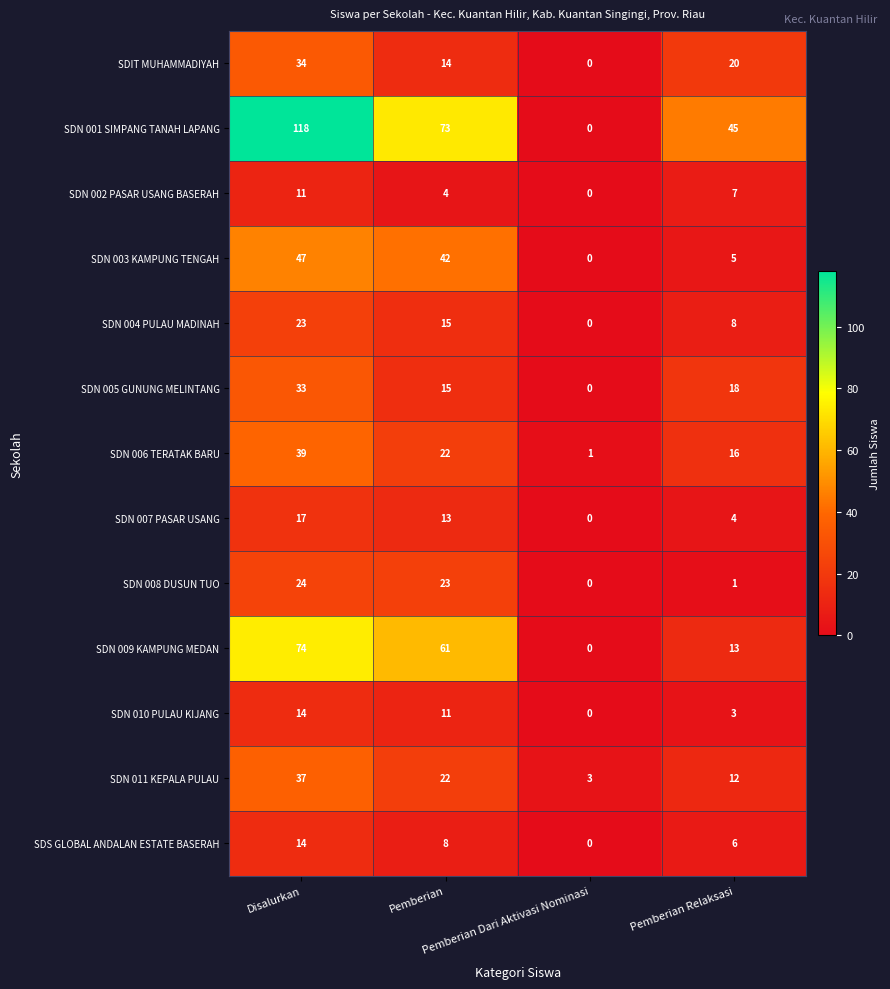

How many values in the SDN 011 KEPALA PULAU series are below 22?

2